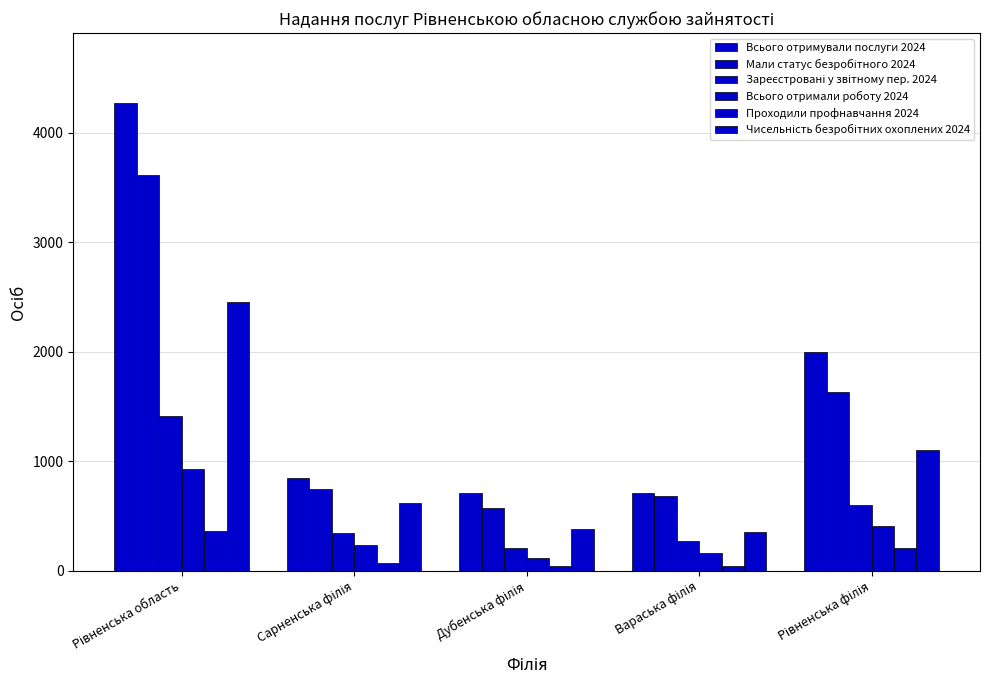

The Всього отримували послуги 2024 series shows 708 at Дубенська філія. True or false?

True